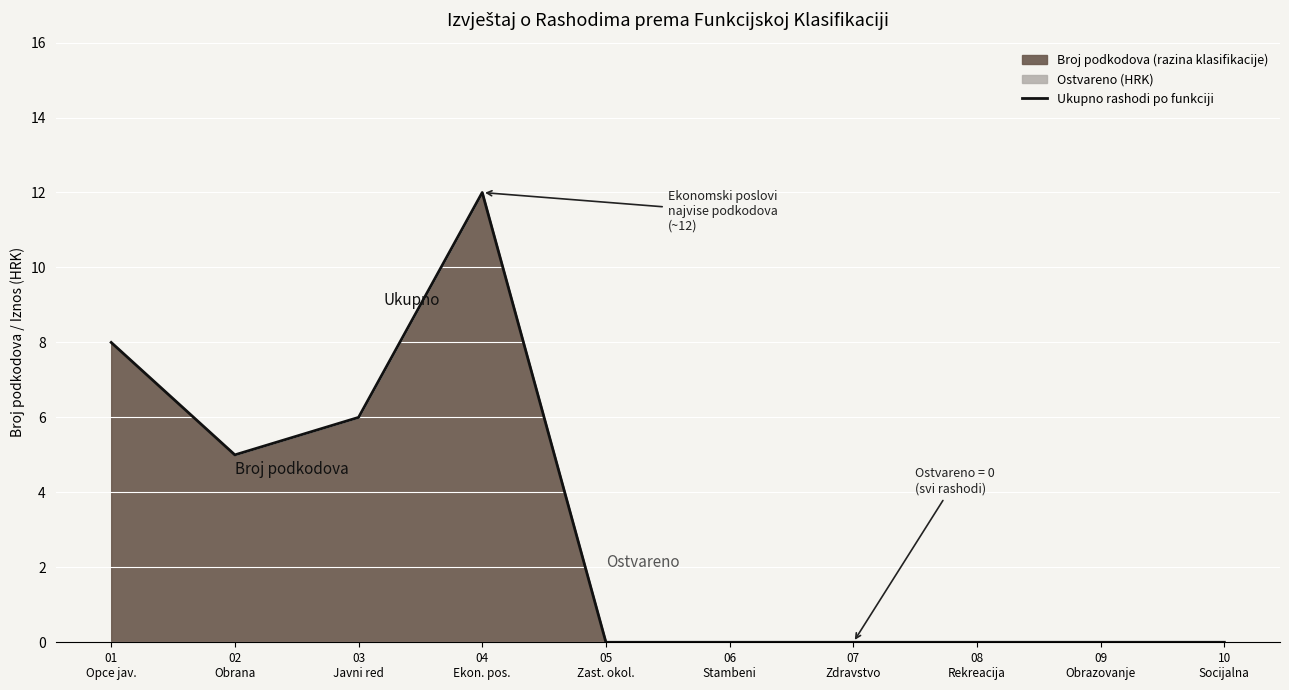

How many lines are shown in the chart?

1